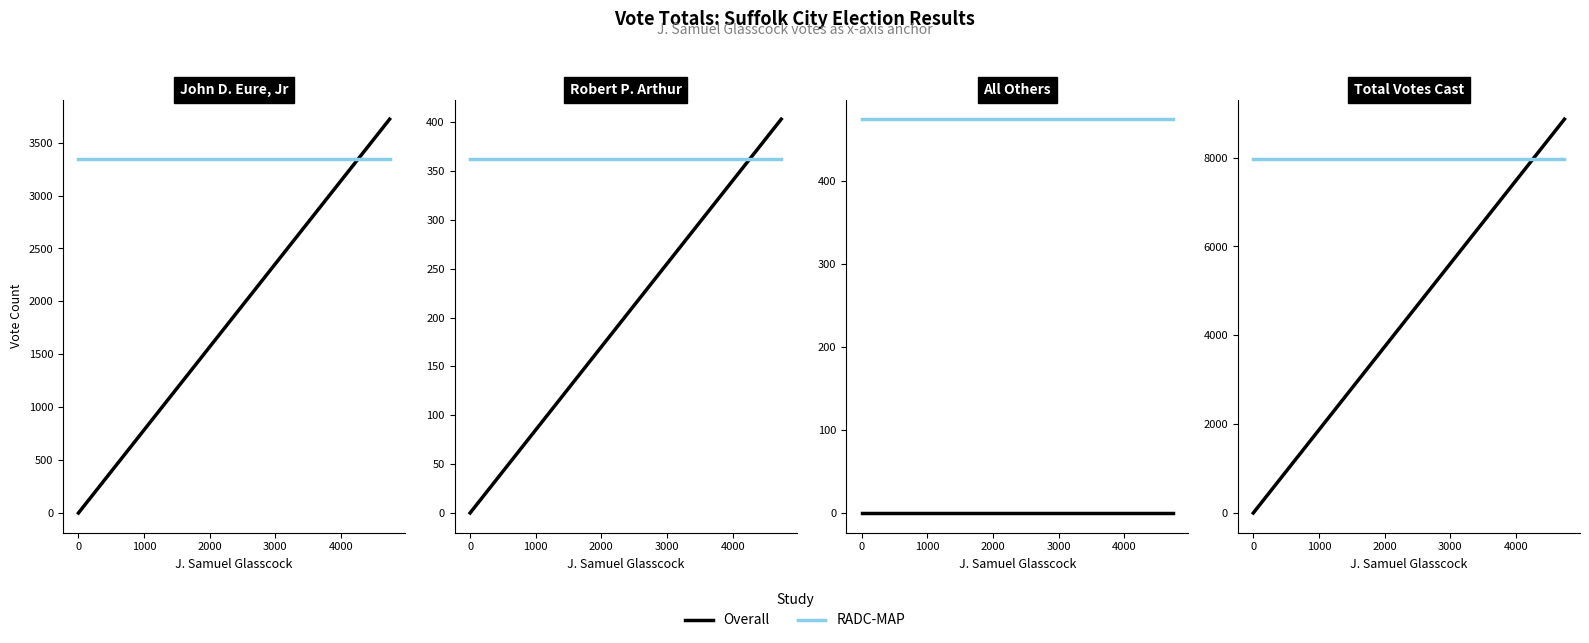

What are all the series names shown in the legend?

Overall, RADC-MAP